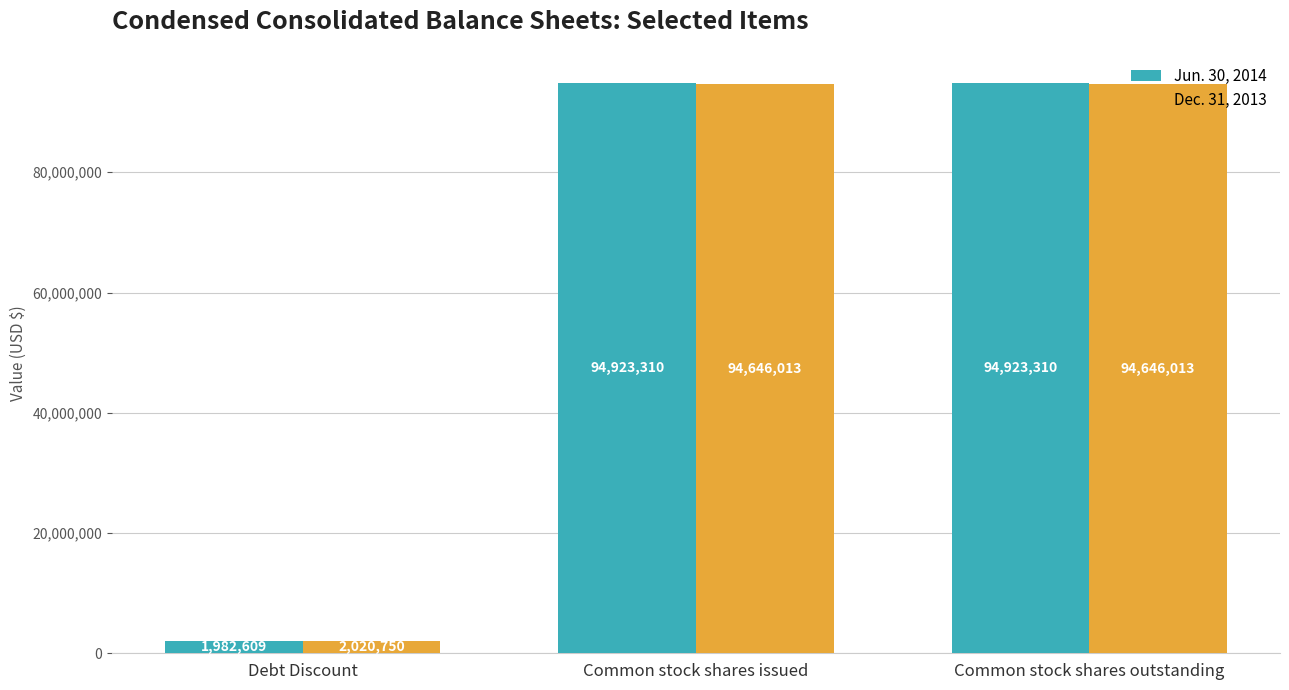

Which series has the largest total across all categories?

Jun. 30, 2014